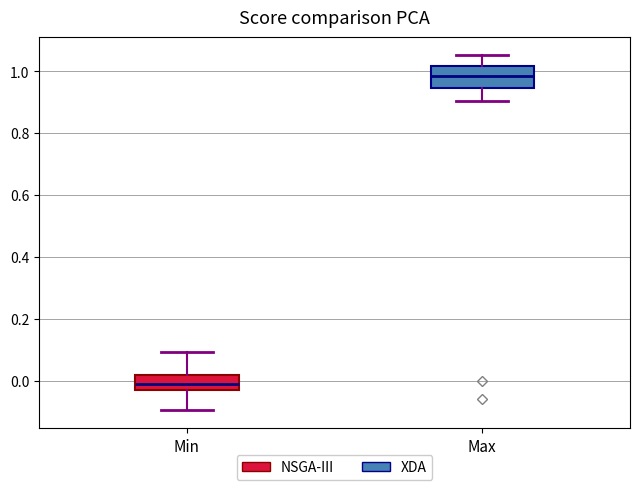

Reading left to right, read every box against the y-axis: the position of its median line, the range the box covers, and the ends of its whiskers. The values are not printed on the chart, so give them approximately, as read against the axis.

Min: median -0.02, box -0.04 to 0.02, whiskers -0.10 to 0.10
Max: median 0.98, box 0.94 to 1.02, whiskers 0.90 to 1.06